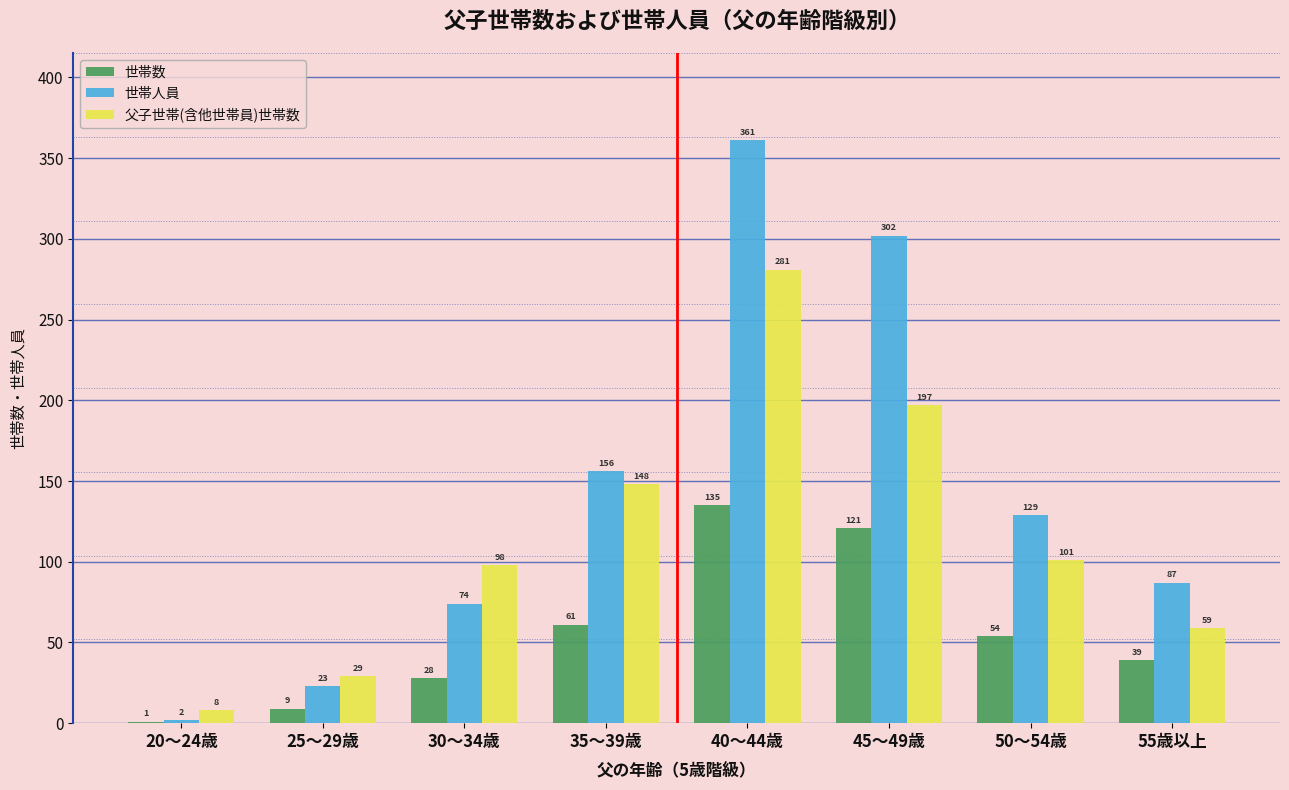

Reading right to left, extract all data points from this chart.

世帯数: 55歳以上=39	50～54歳=54	45～49歳=121	40～44歳=135	35～39歳=61	30～34歳=28	25～29歳=9	20～24歳=1
世帯人員: 55歳以上=87	50～54歳=129	45～49歳=302	40～44歳=361	35～39歳=156	30～34歳=74	25～29歳=23	20～24歳=2
父子世帯(含他世帯員)世帯数: 55歳以上=59	50～54歳=101	45～49歳=197	40～44歳=281	35～39歳=148	30～34歳=98	25～29歳=29	20～24歳=8